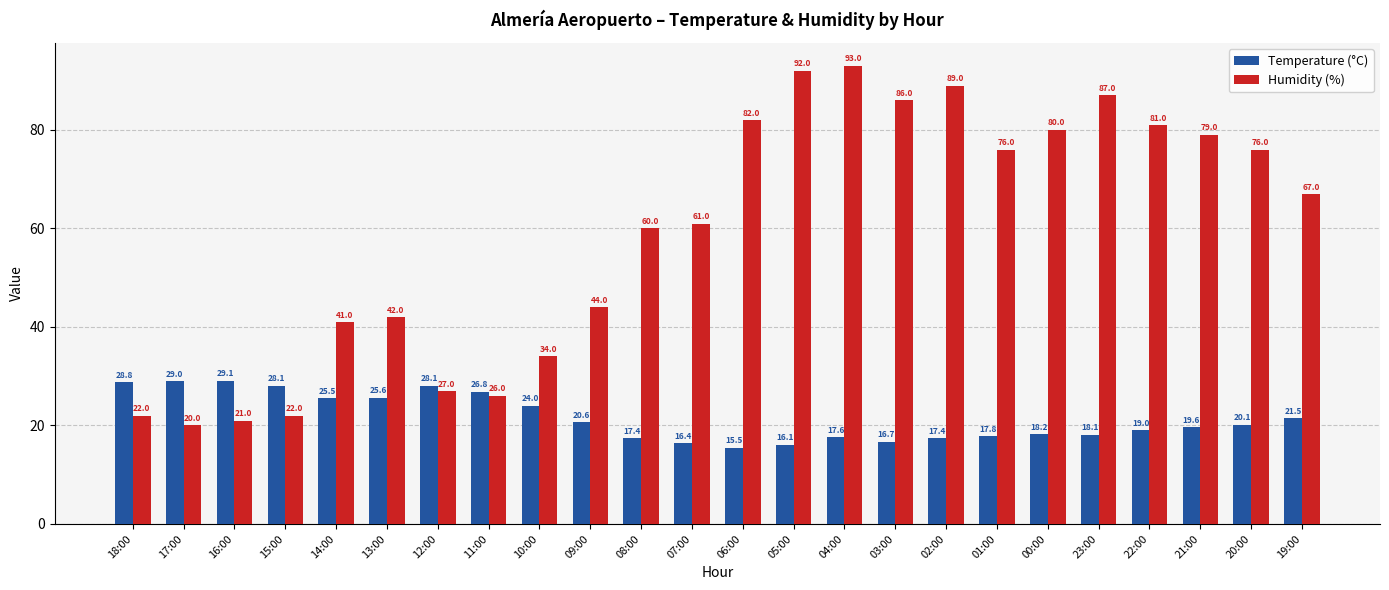

Where does the Humidity (%) series first go above 67?

06:00